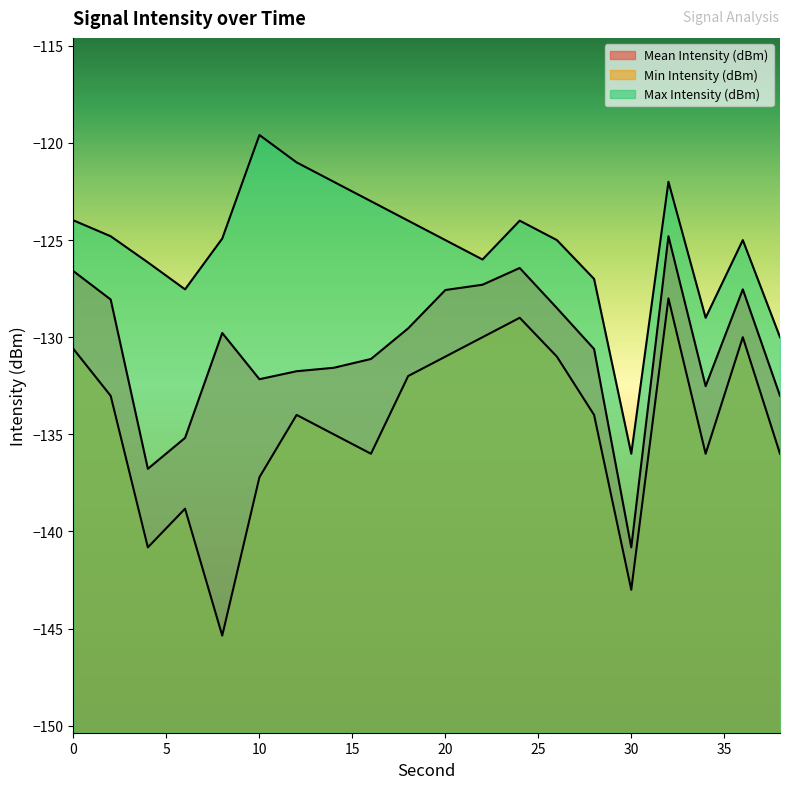

Which has a higher value, 26 or 32?

32